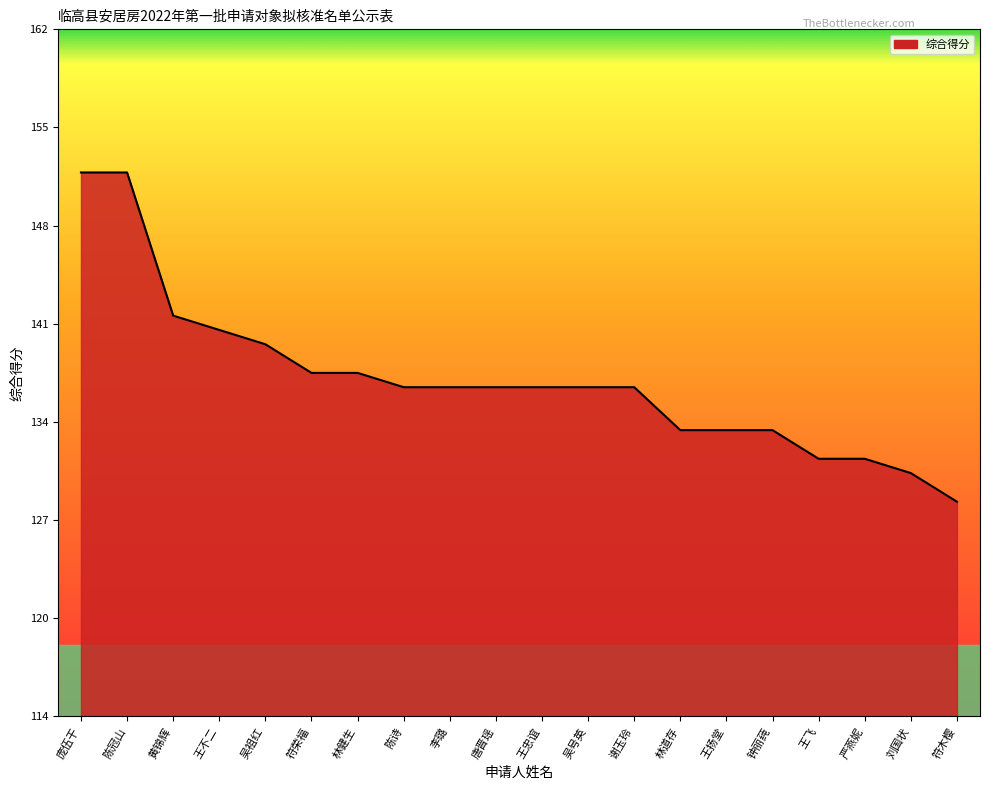

Between 林健生 and 庞伍干, which is larger?

庞伍干